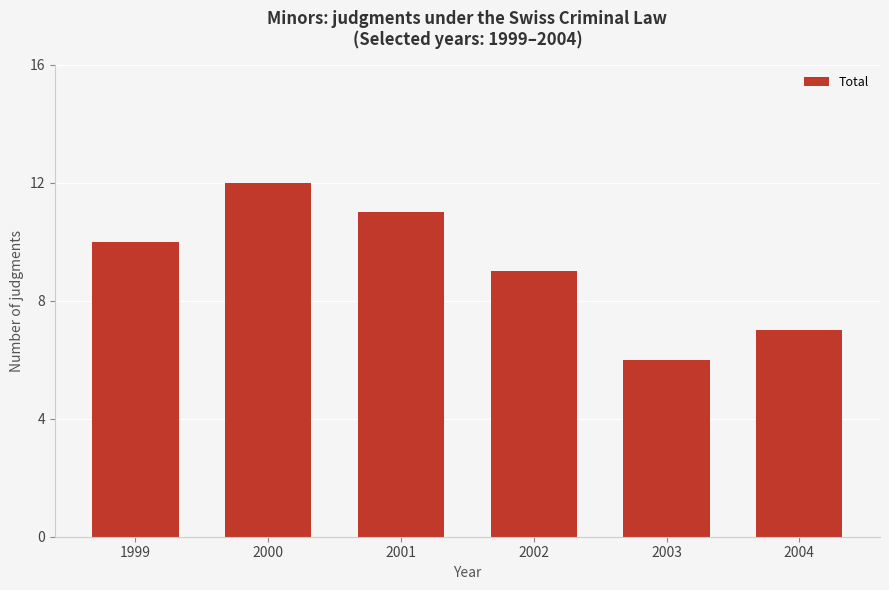

Are the bars grouped side by side (vs. stacked)?

No